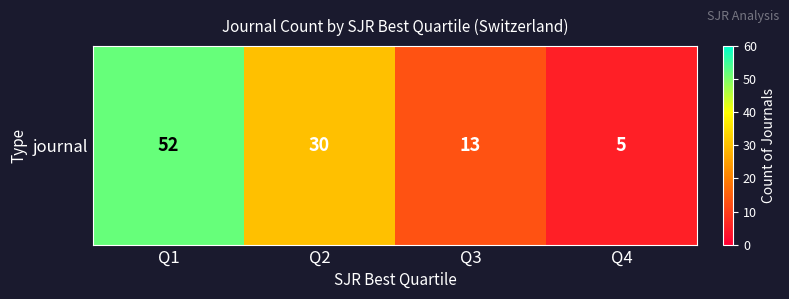

Reading left to right, list all the values displayed in this chart.

52	30	13	5